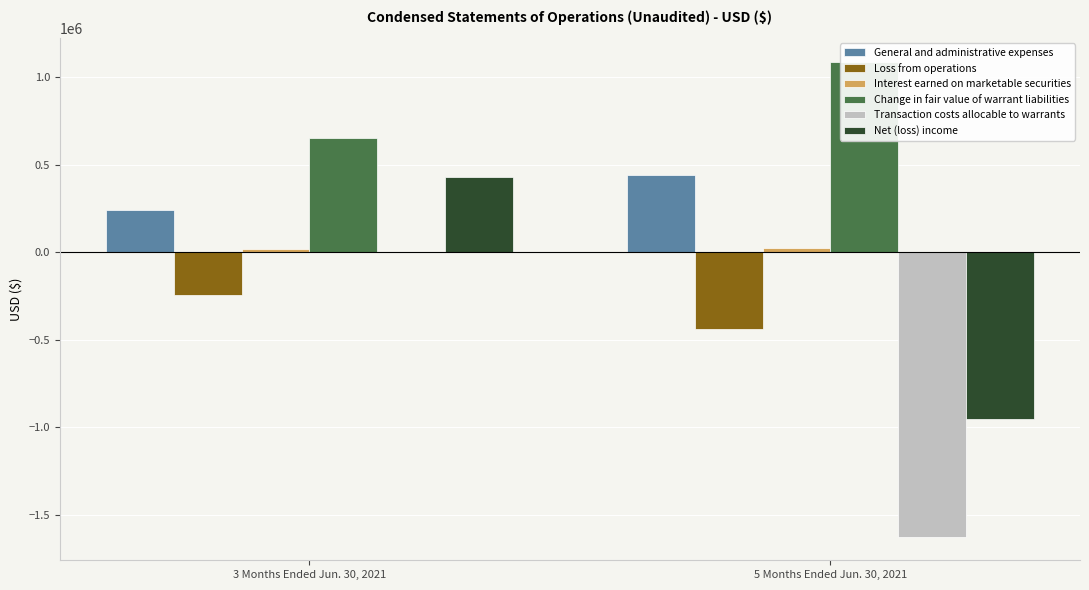

Does the chart contain stacked bars?

No